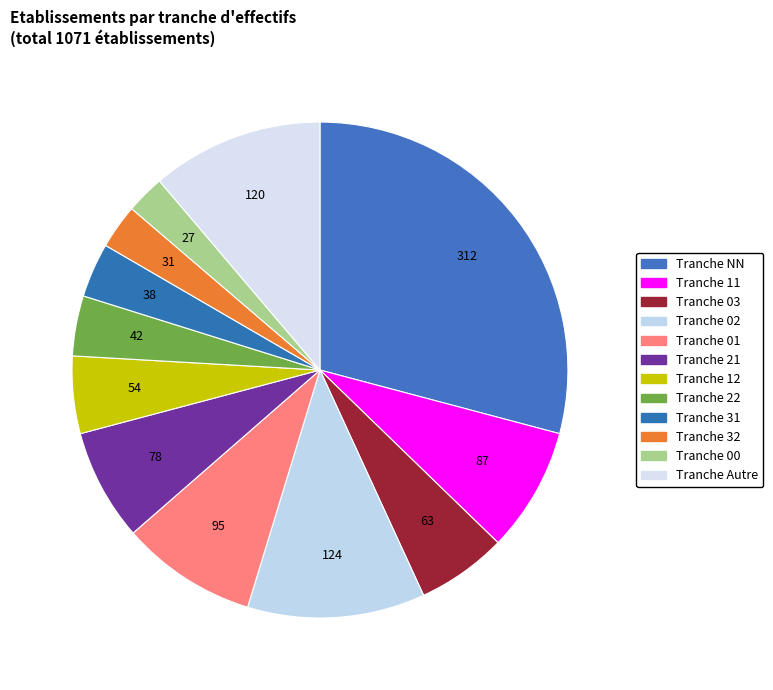

How many segments does this pie chart have?

12